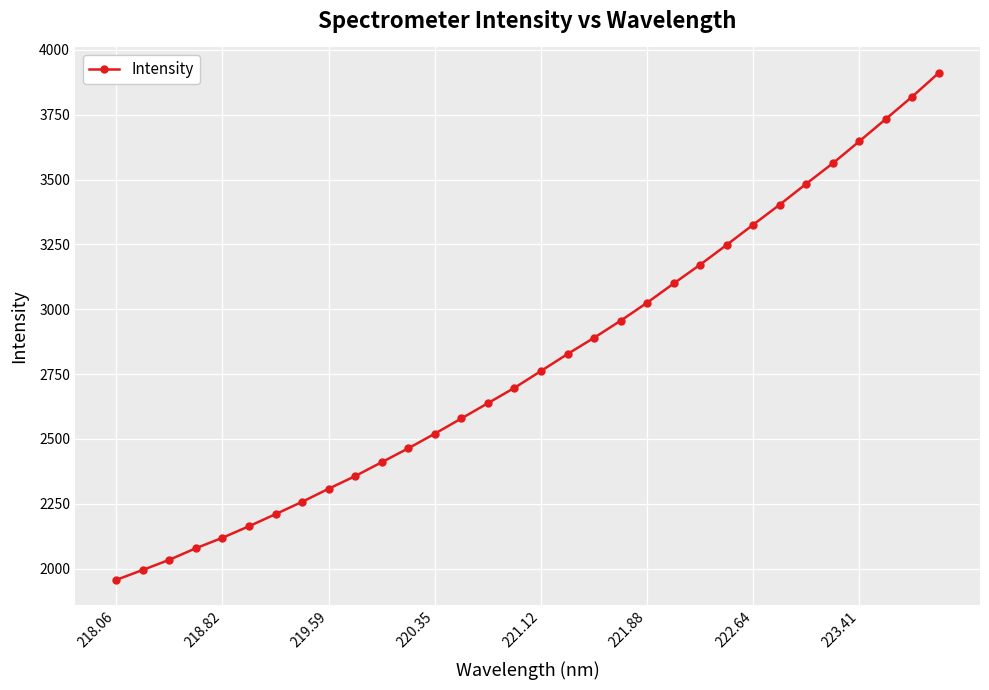

What is the difference between the maximum and minimum values?

1955.2